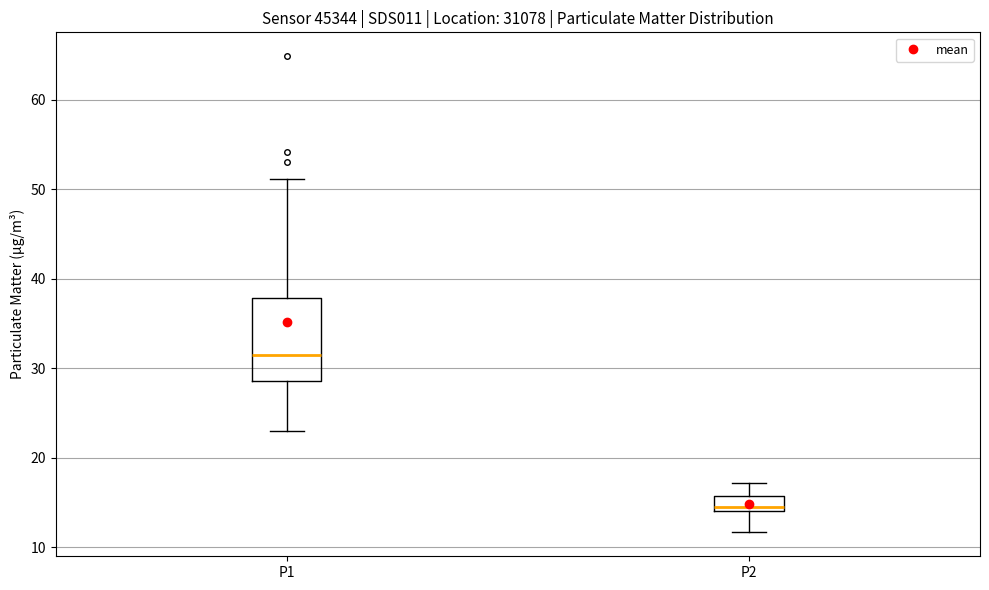

Reading left to right, transcribe this box plot: for each box, give where its median line is, the range the box spans, and where its two whiskers end, as read against the y-axis. The values are not printed on the chart, so give them approximately, as read against the axis.

P1: median 32, box 29 to 38, whiskers 23 to 51
P2: median 15, box 14 to 16, whiskers 12 to 17